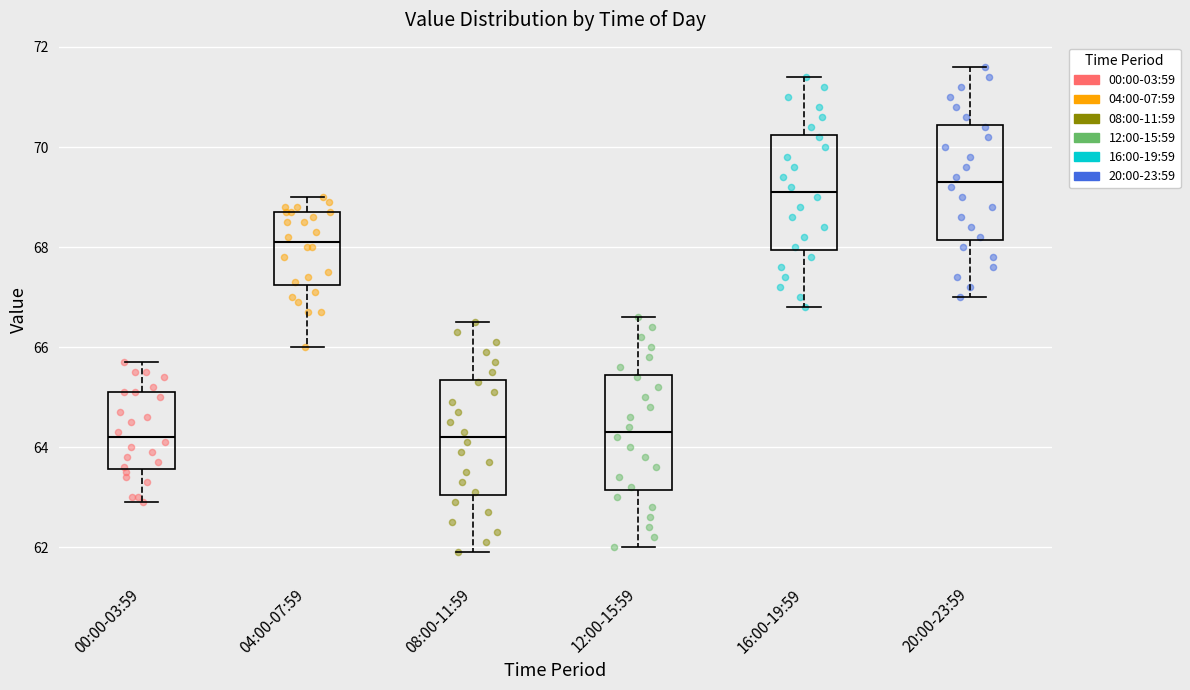

Where does the median line of the box for 00:00-03:59 sit on the y-axis? The values are not printed on the chart, so give them approximately, as read against the axis.

64.2